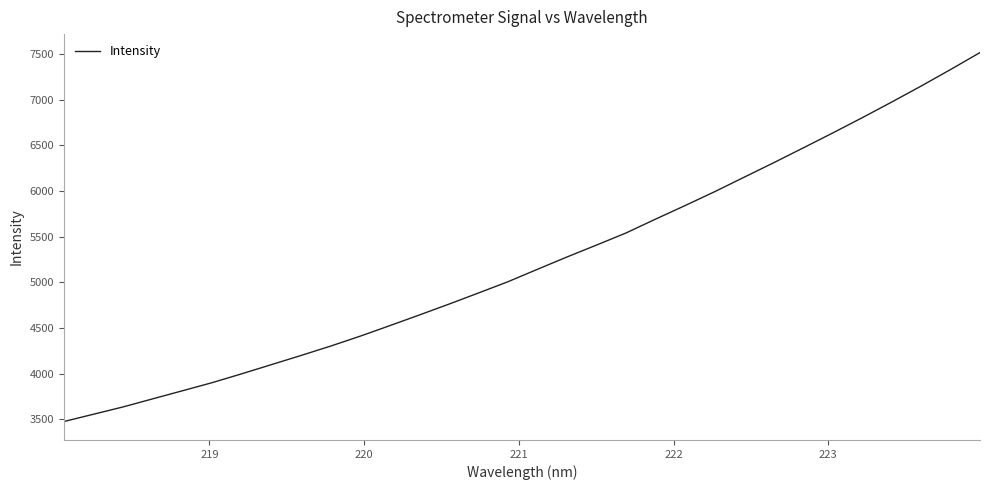

What is the sum of all values?

167101.3